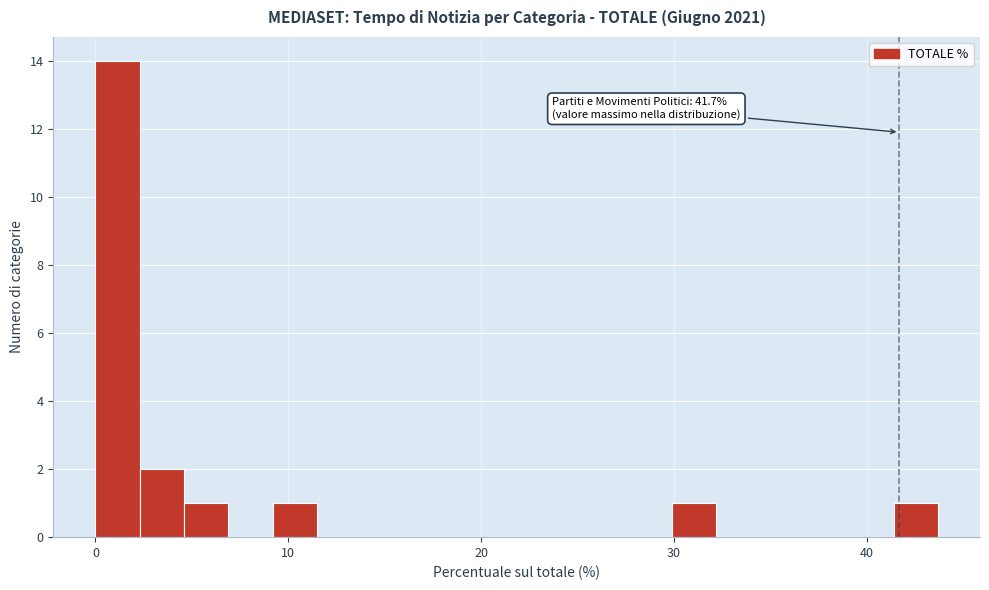

Read against the x-axis, roughly where is the centre of the tallest bar?

1